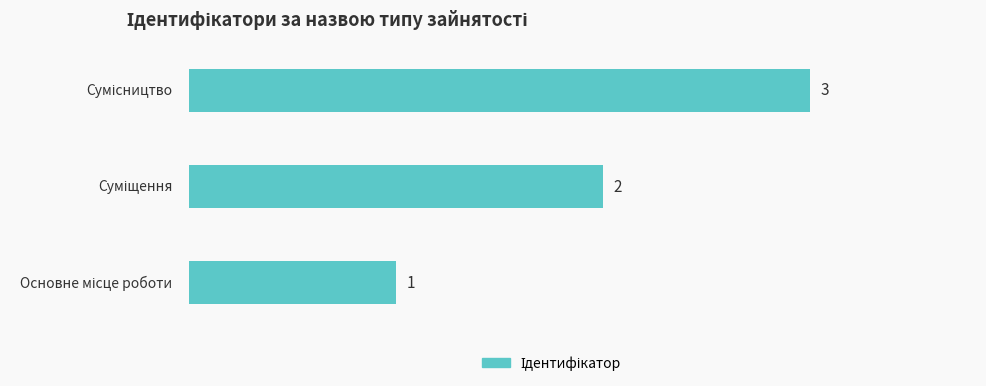

Count the values in the range 1 to 3.

3